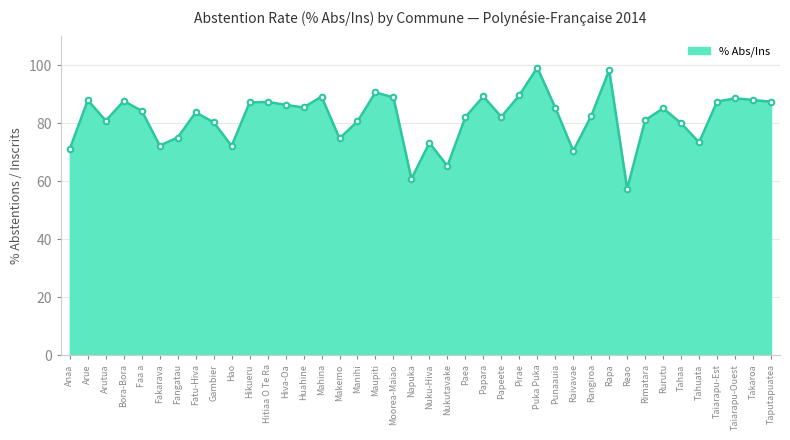

What is the approximate value at Napuka?

60.8